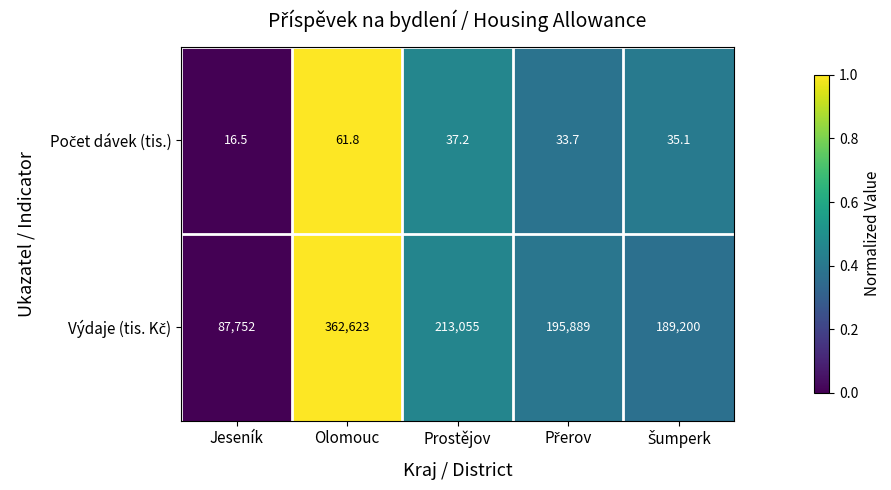

At how many categories does at least one series exceed 182322?

4